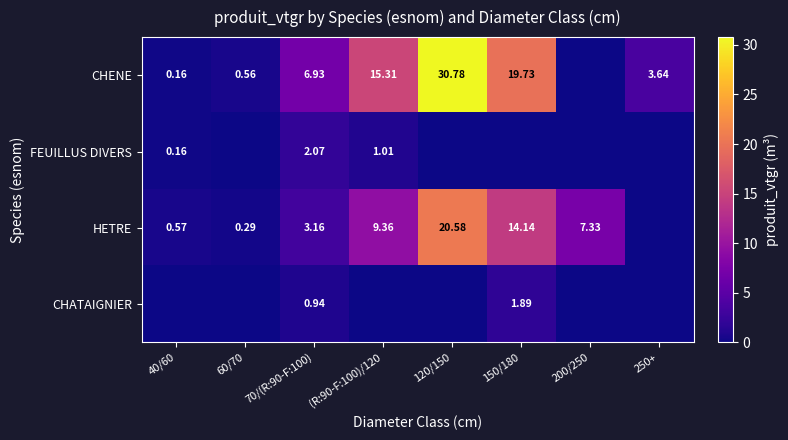

Rank the categories by CHATAIGNIER value from highest to lowest.

150/180, 70/(R:90-F:100), 40/60, 60/70, (R:90-F:100)/120, 120/150, 200/250, 250+